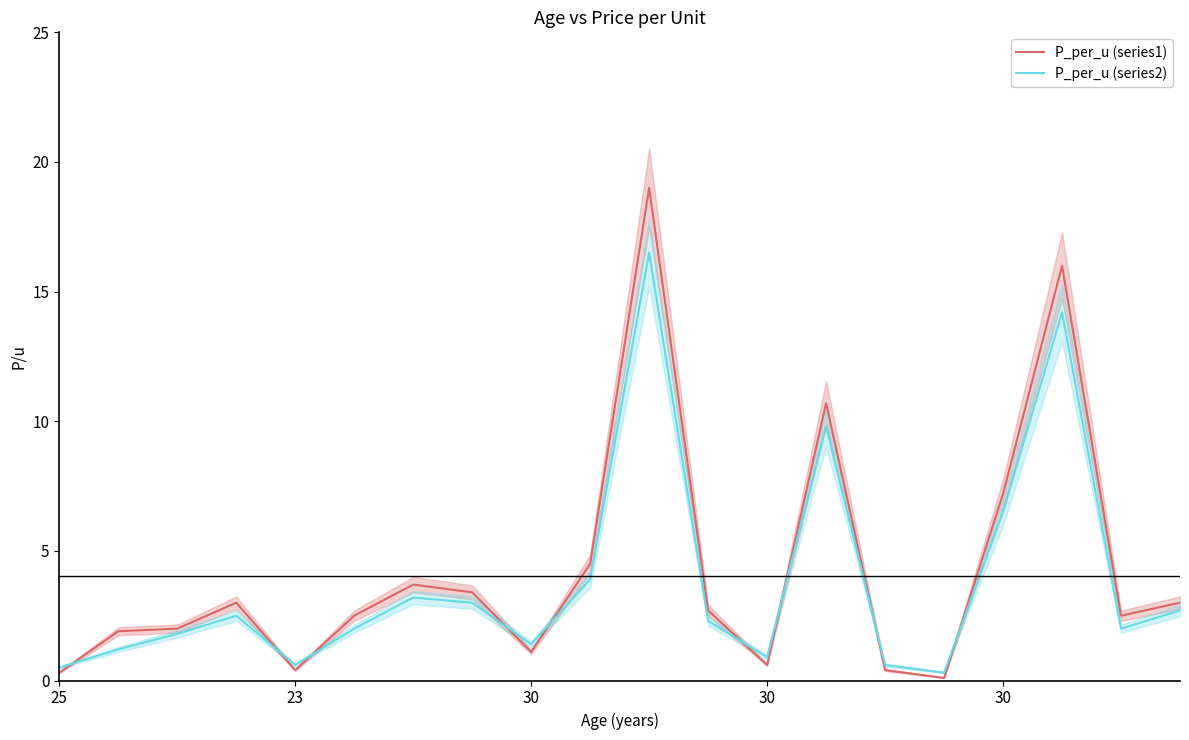

Reading left to right, what are all the values shown in this chart?

P_per_u (series1): 0.3	1.9	2.0	3.0	0.4	2.5	3.7	3.4	1.1	4.5	19.0	2.7	0.6	10.7	0.4	0.1	7.2	16.0	2.5	3.0
P_per_u (series2): 0.5	1.2	1.8	2.5	0.6	2.0	3.2	3.0	1.4	3.9	16.5	2.3	0.9	9.8	0.6	0.3	6.5	14.2	2.0	2.7